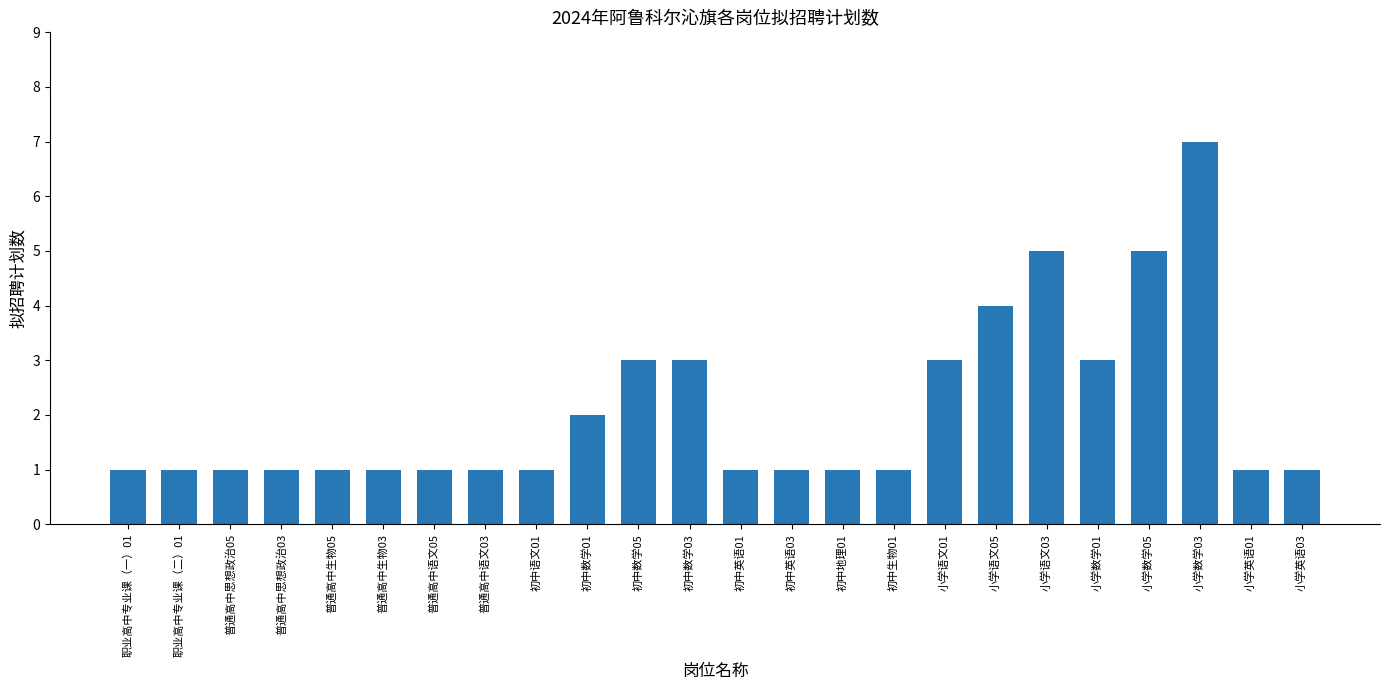

What is the smallest value displayed?

1